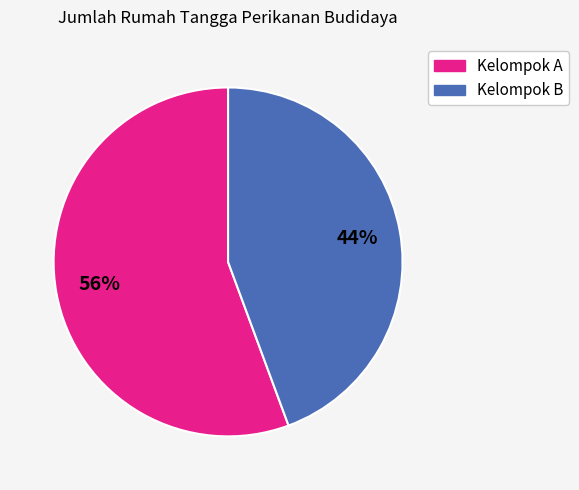

To the nearest percent, what is the average slice percentage?

50%